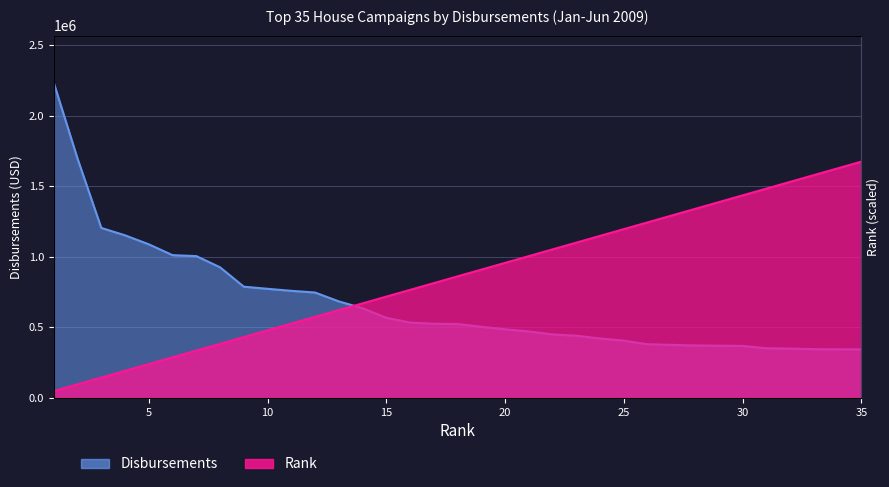

What value does the Rank series have at 2?

95757.5